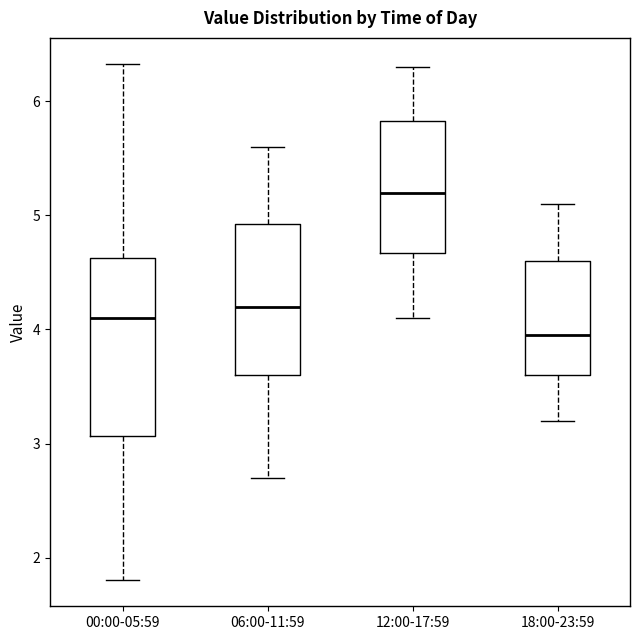

Reading left to right, transcribe this box plot: for each box, give where its median line is, the range the box spans, and where its two whiskers end, as read against the y-axis. The values are not printed on the chart, so give them approximately, as read against the axis.

00:00-05:59: median 4.1, box 3.1 to 4.6, whiskers 1.8 to 6.3
06:00-11:59: median 4.2, box 3.6 to 4.9, whiskers 2.7 to 5.6
12:00-17:59: median 5.2, box 4.7 to 5.8, whiskers 4.1 to 6.3
18:00-23:59: median 4.0, box 3.6 to 4.6, whiskers 3.2 to 5.1